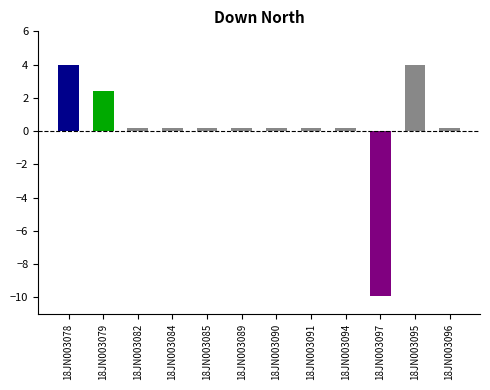

What is the difference between the second highest and second lowest values?

3.8